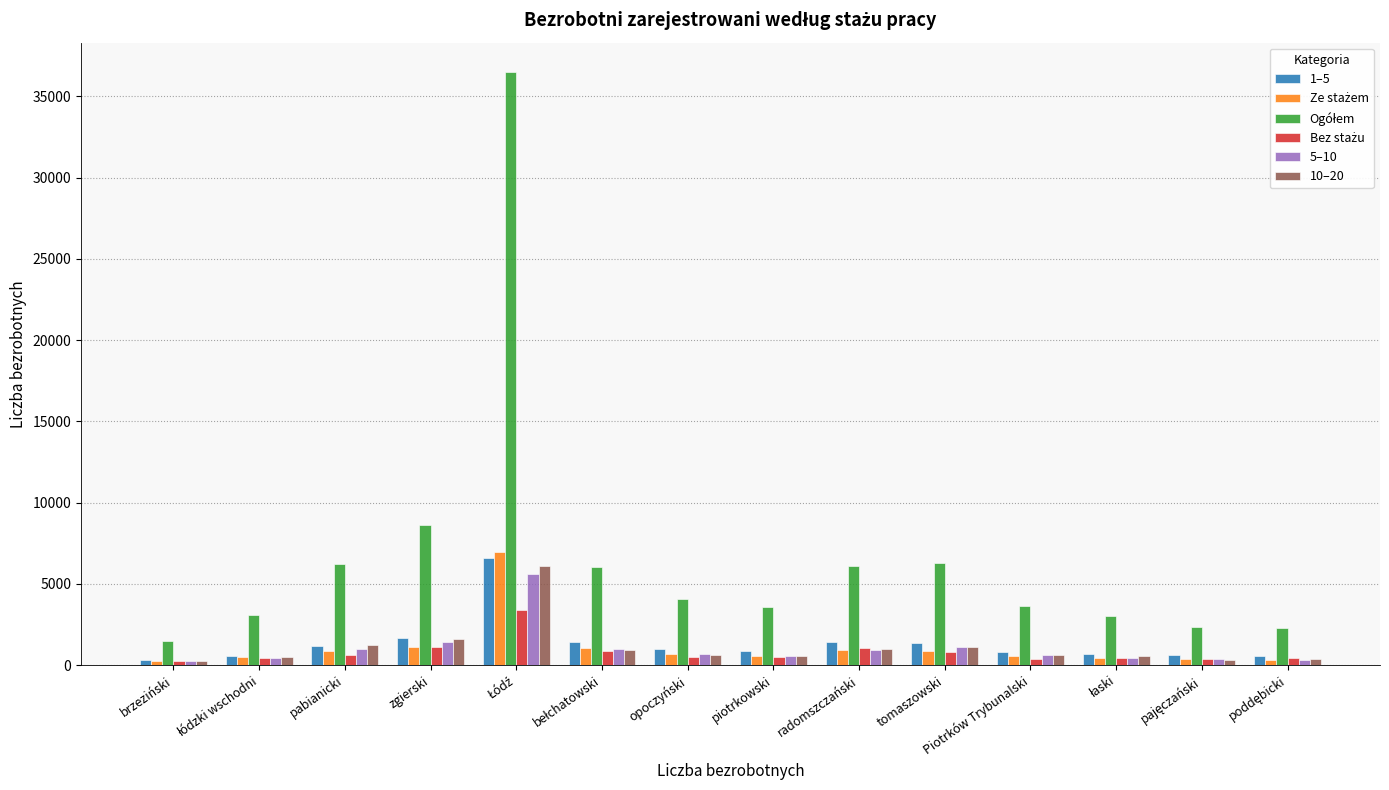

What is the label of the 4th bar from the left?

zgierski